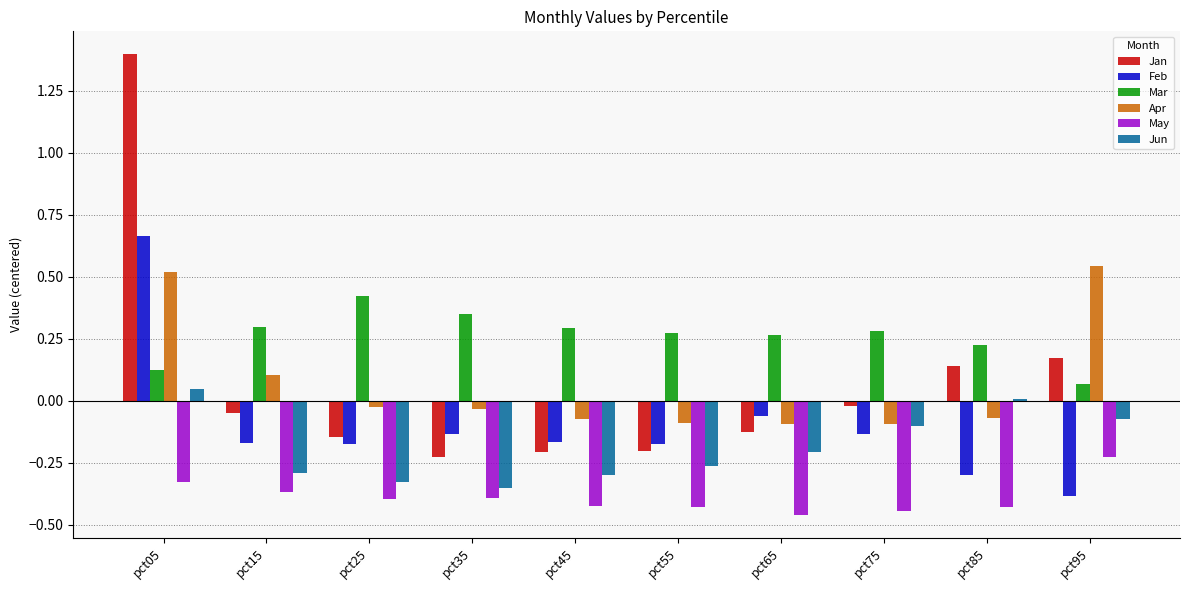

The value of May at pct55 is -0.4. True or false?

True